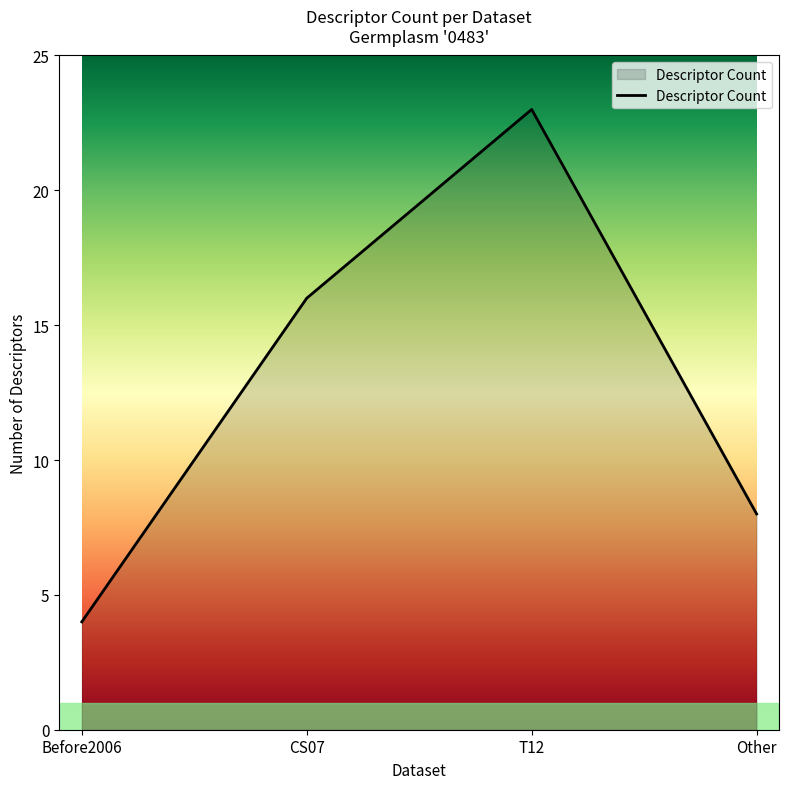

How many distinct data groups are displayed?

1